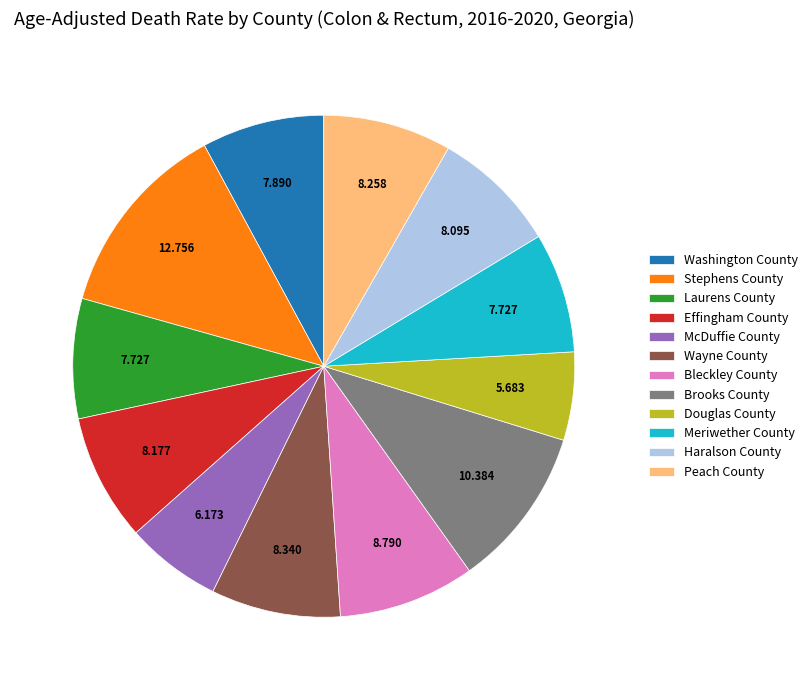

Which slice is the largest?

Stephens County